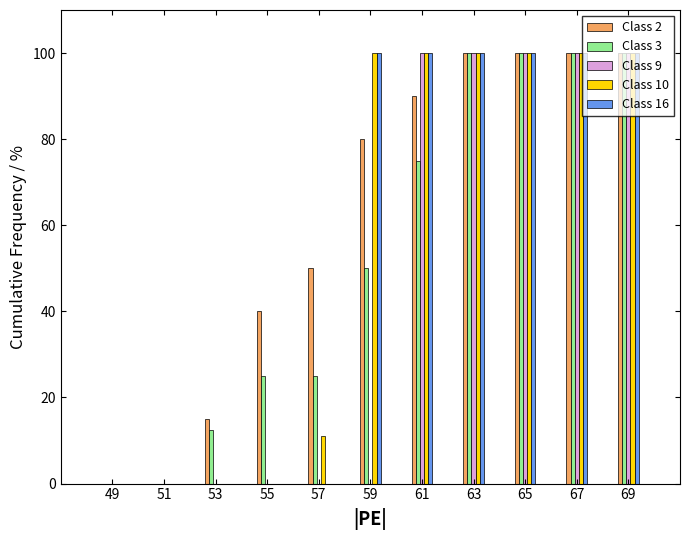

What is the greatest value displayed?

100.0